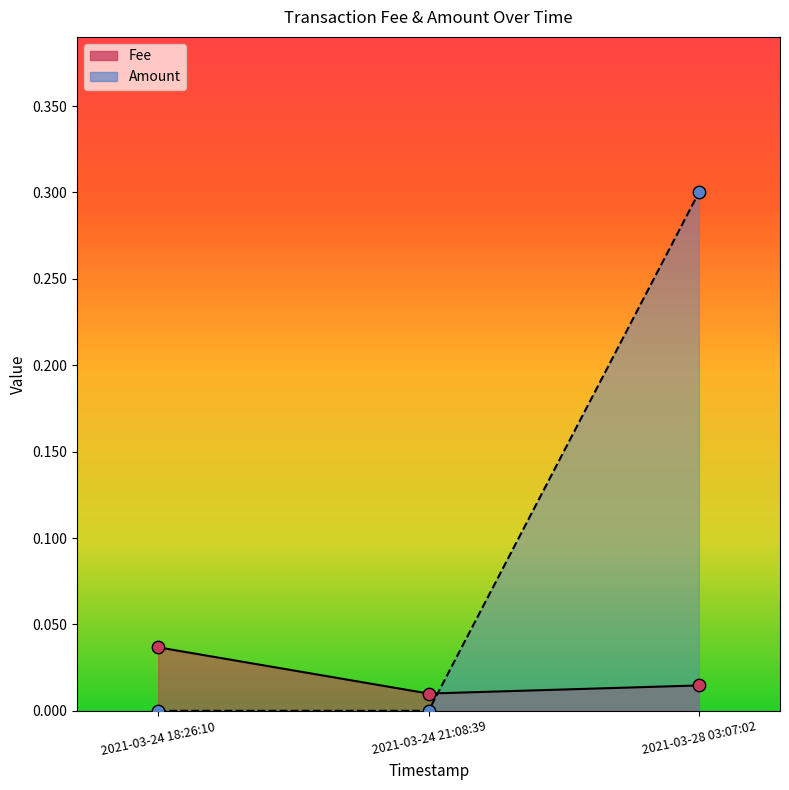

Which series has the largest total across all categories?

Amount